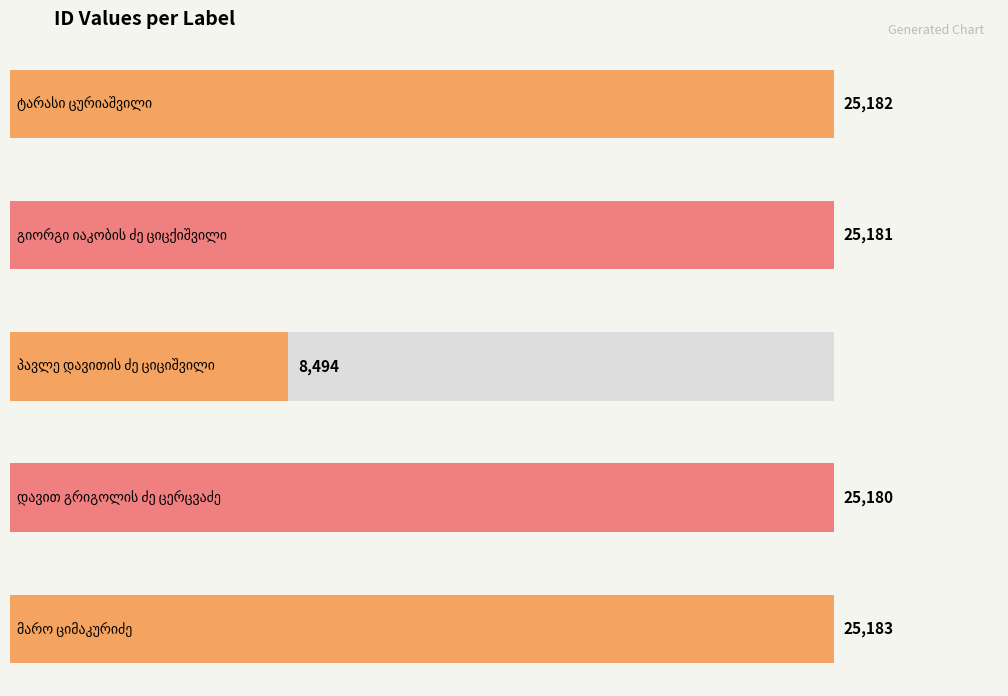

What position from the right is მარო ციმაკურიძე?

1